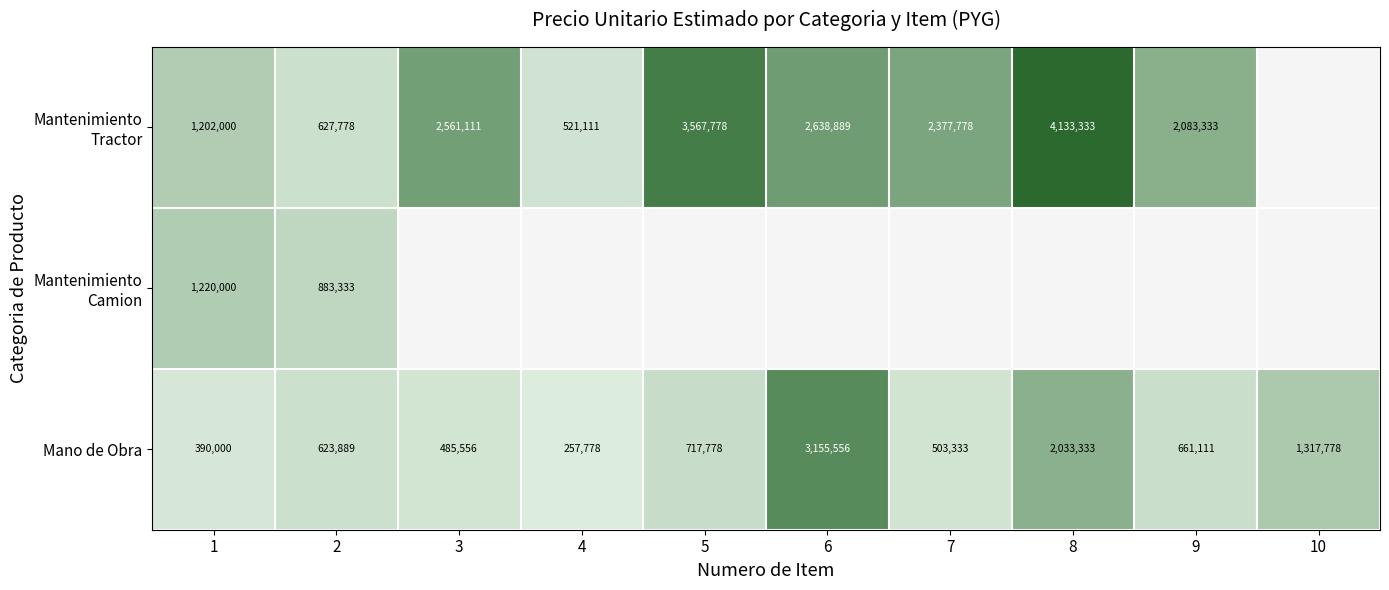

The Mano de Obra series shows 717778 at 5. True or false?

True